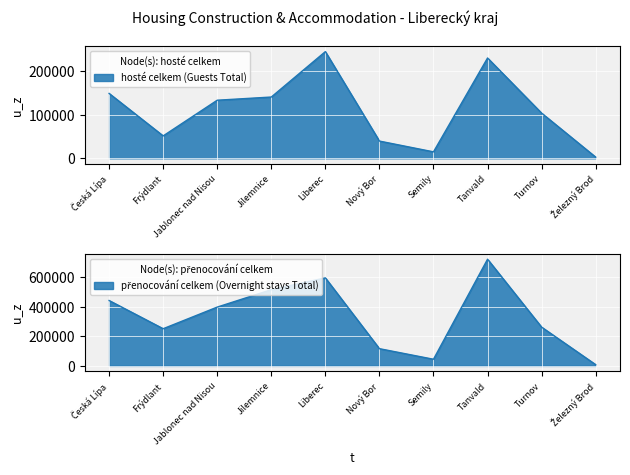

Which series has the largest range (max minus min)?

přenocování celkem (Overnight stays Total)